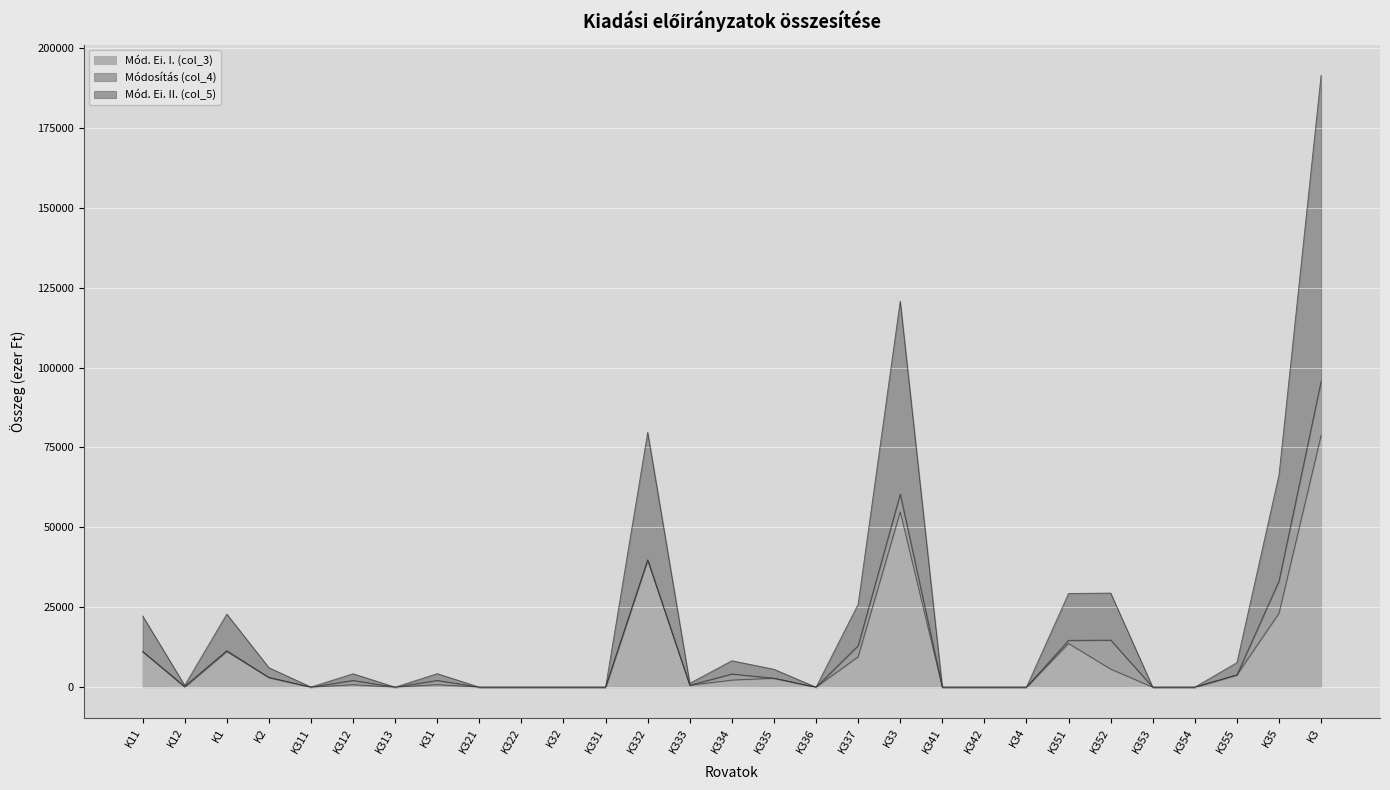

How many values in the Mód. Ei. II. (col_5) series are below 2100?

14